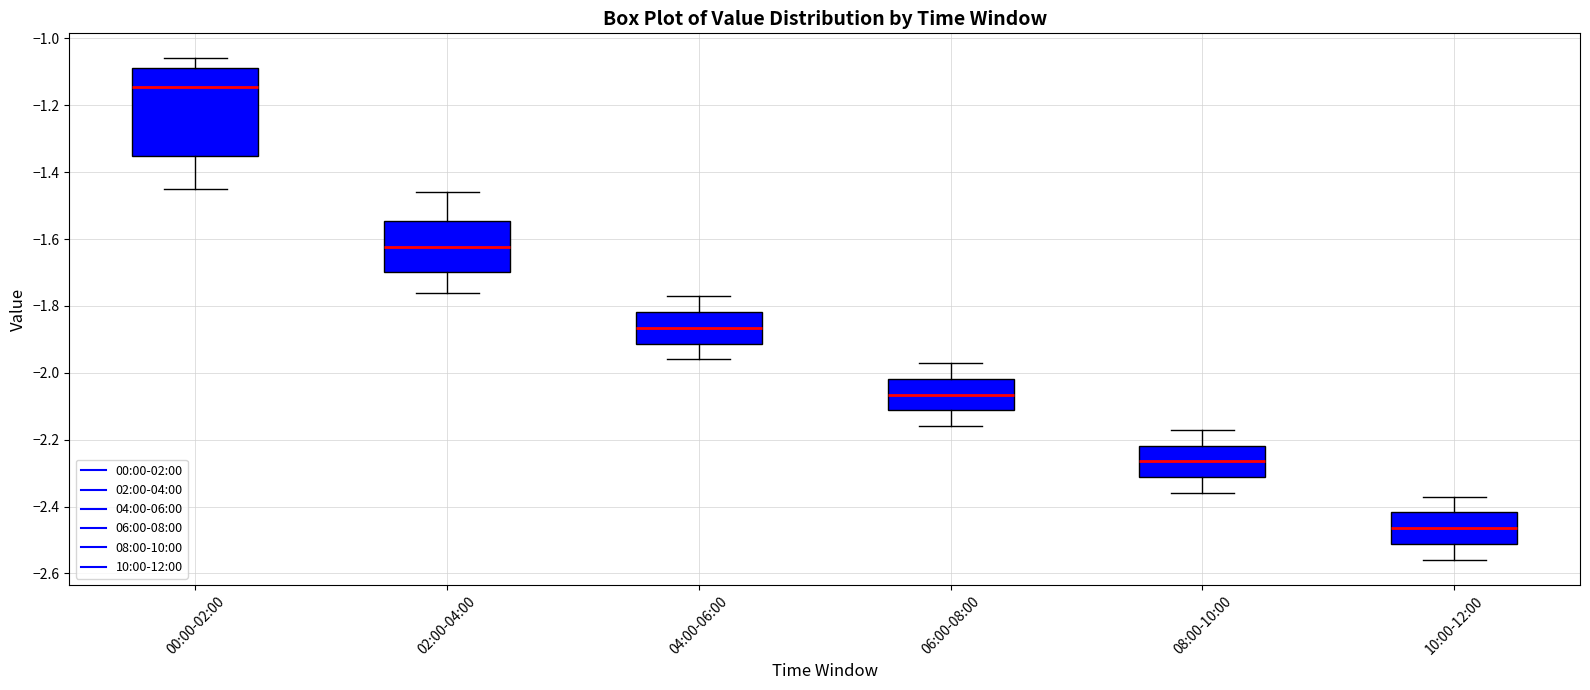

Comparing the boxes themselves (not the whiskers), which one is the tallest?

00:00-02:00